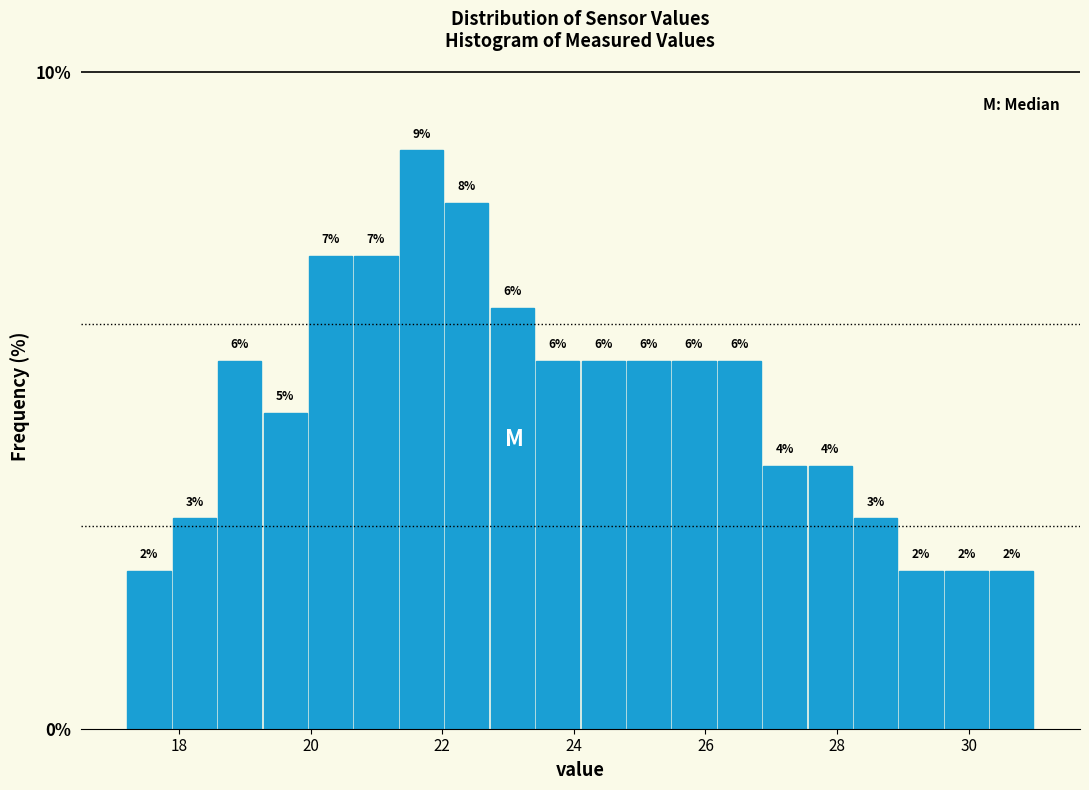

Around what value on the x-axis is the tallest bar? Give the approximate position of its centre, as read against the axis.

21.6